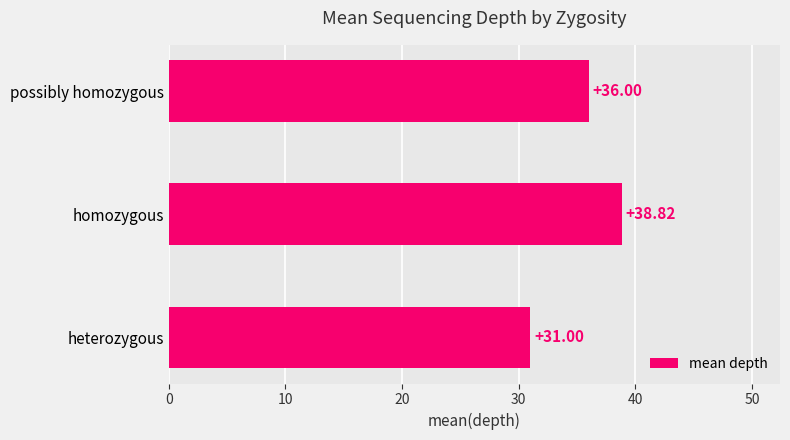

List the labels in order of value, largest first.

homozygous, possibly homozygous, heterozygous